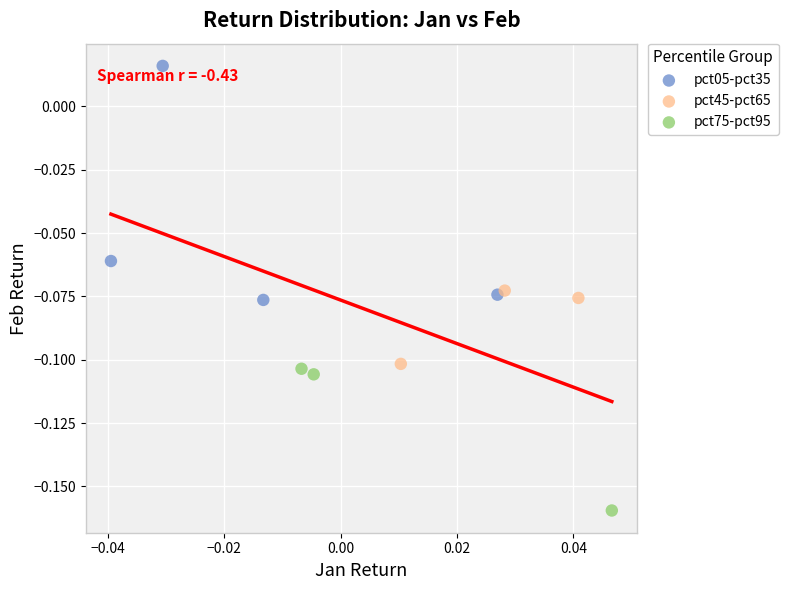

Which series reaches the maximum Y coordinate?

pct05-pct35